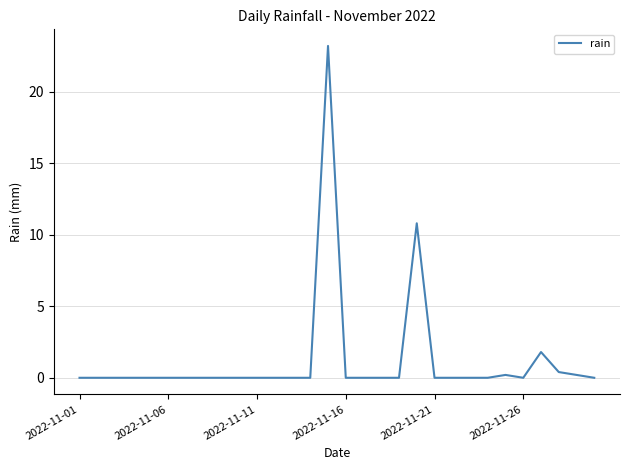

What is the maximum value shown in the chart?

23.2